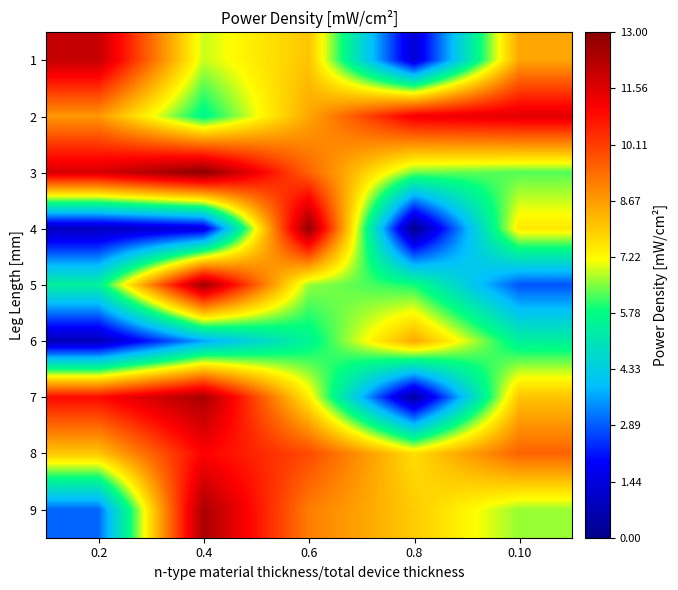

At which category is the sum across all series the highest?

0.4